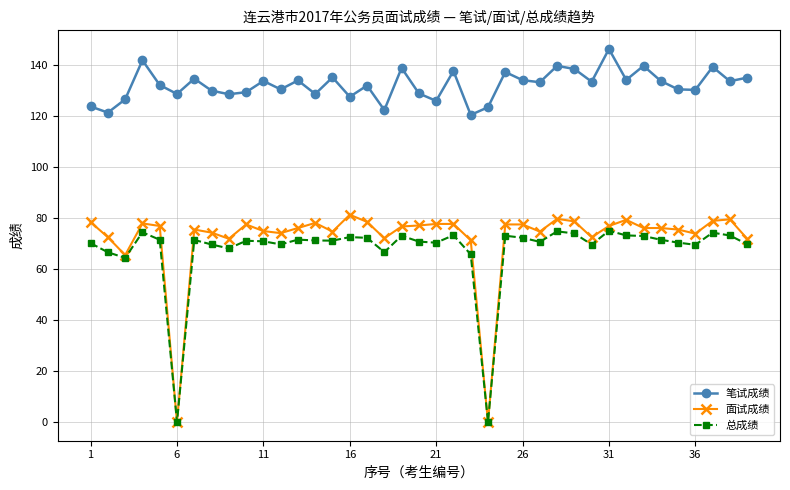

Which series has the largest total across all categories?

笔试成绩